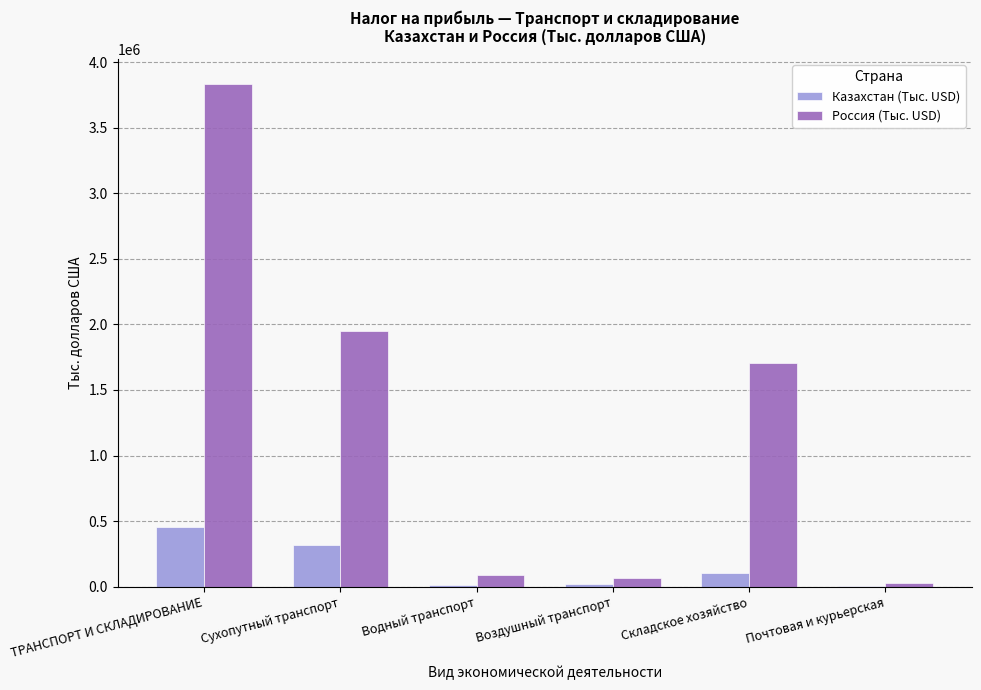

What is the maximum value shown in the chart?

3832988.4